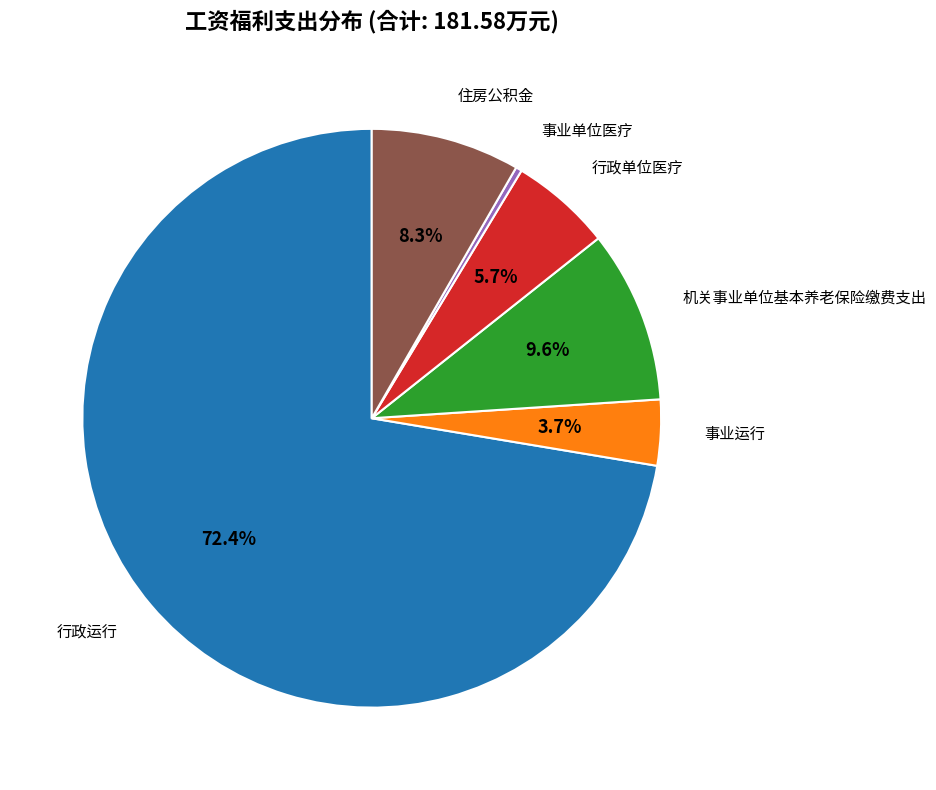

Does any single category account for the majority?

Yes